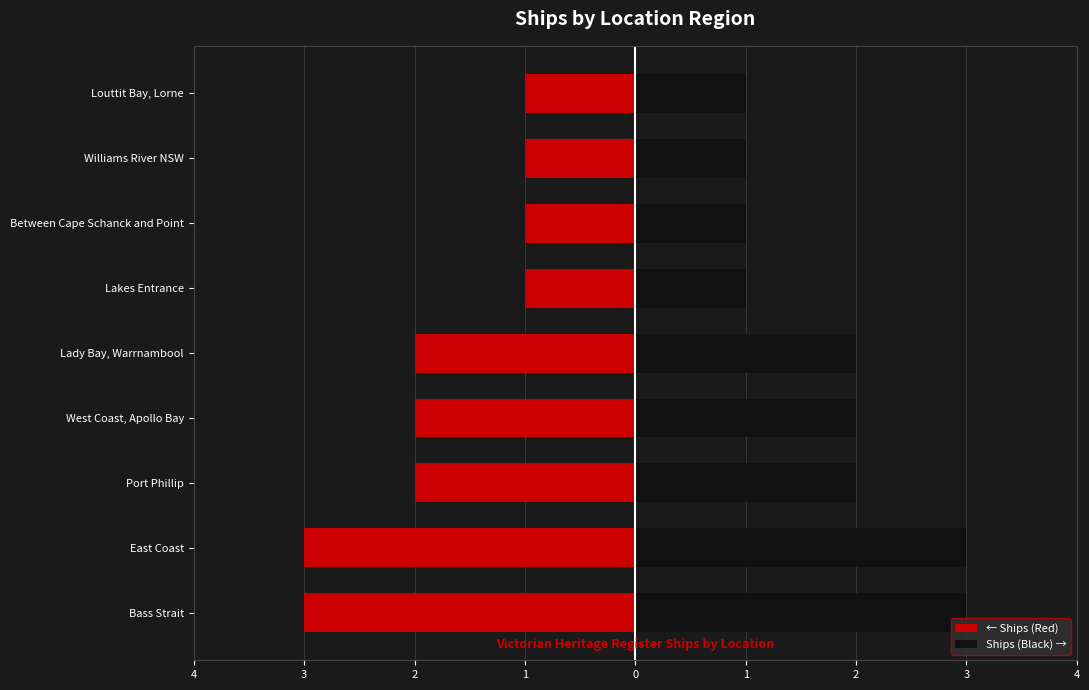

What is the sum of all values?

16